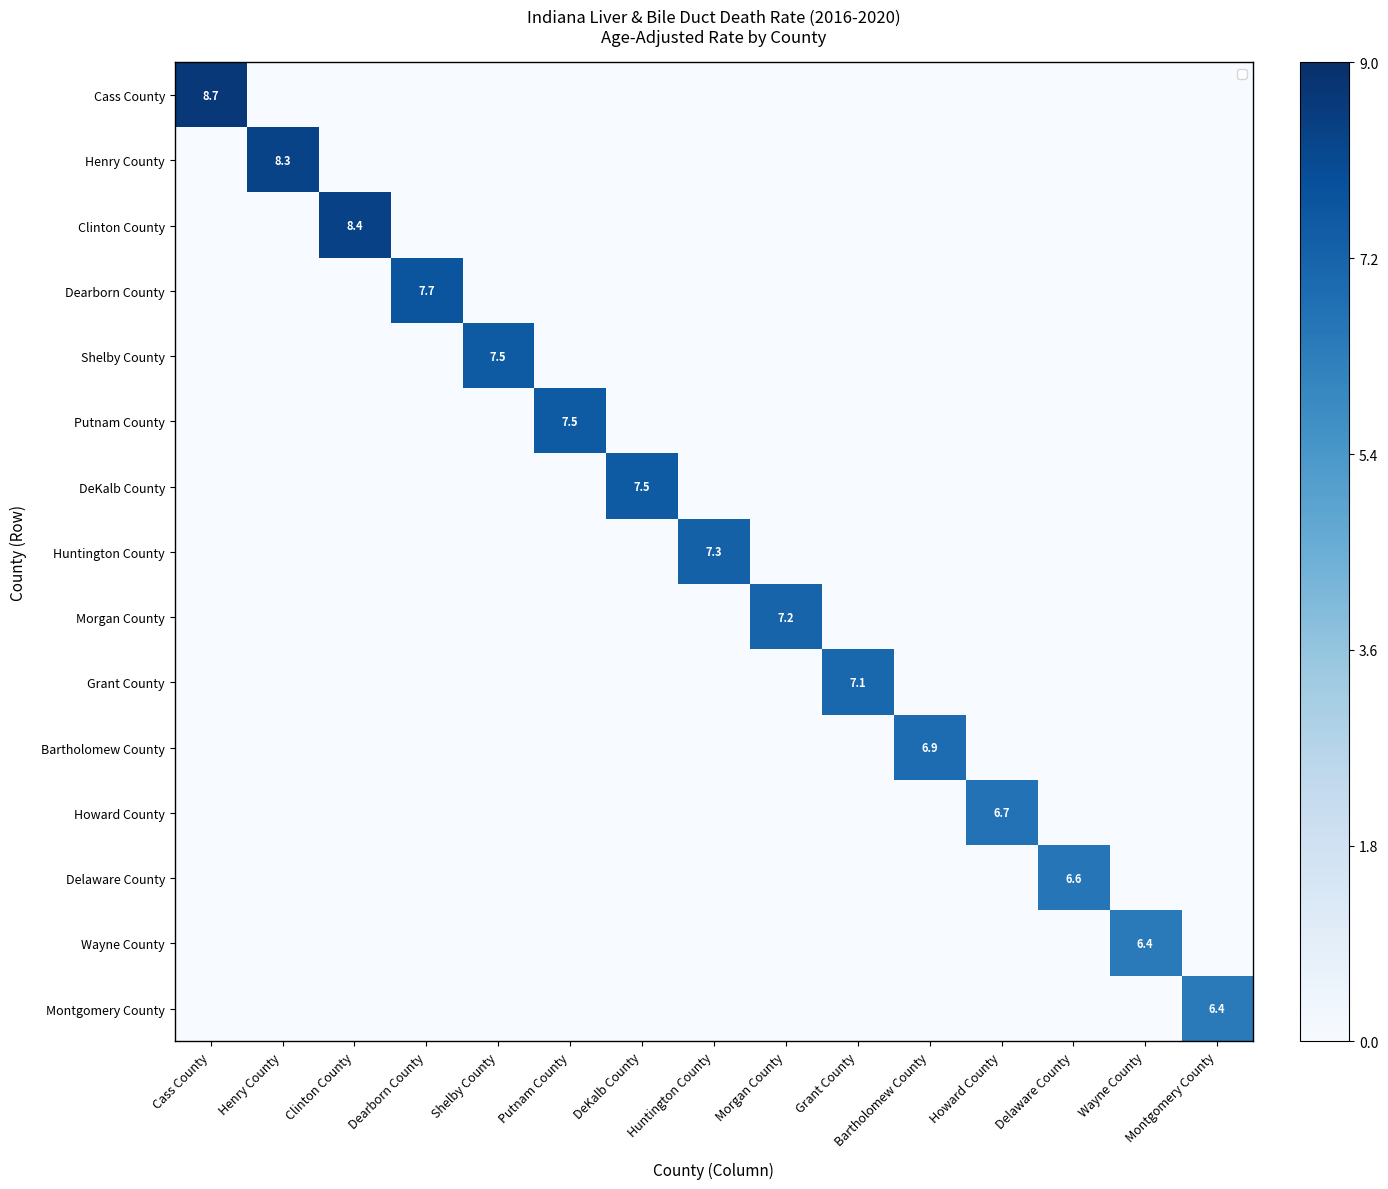

At Morgan County, list the series in order from smallest to largest.

Cass County, Henry County, Clinton County, Dearborn County, Shelby County, Putnam County, DeKalb County, Huntington County, Grant County, Bartholomew County, Howard County, Delaware County, Wayne County, Montgomery County, Morgan County